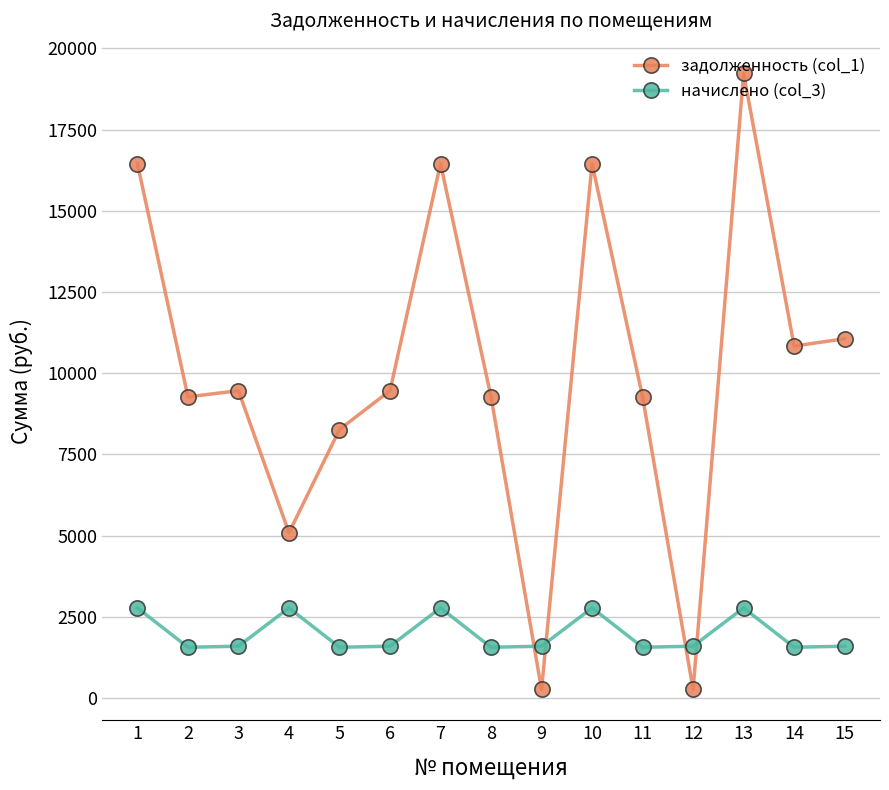

What are all the series names shown in the legend?

задолженность (col_1), начислено (col_3)